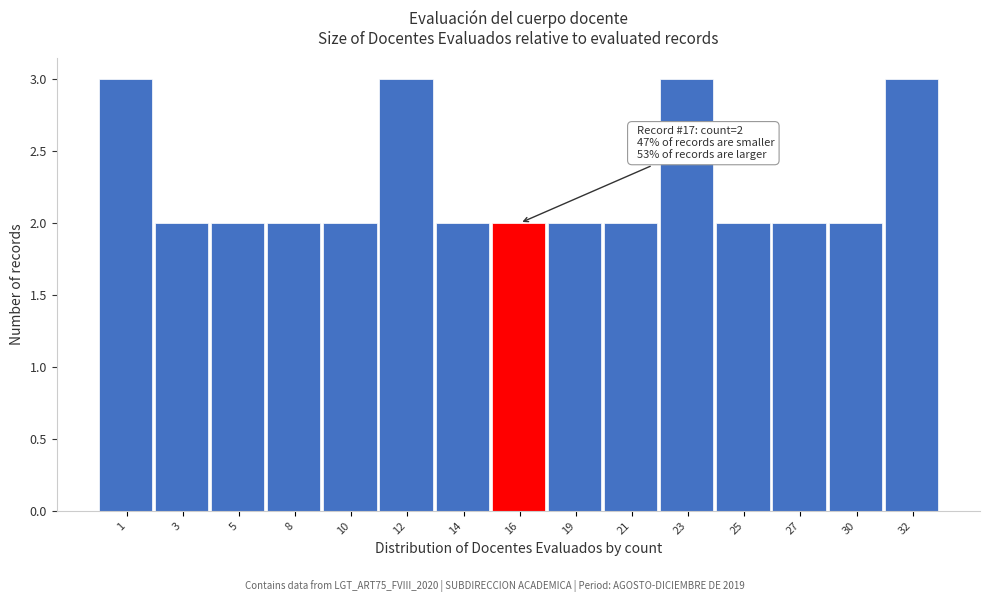

Reading left to right, what are all the values shown in this chart?

3	2	2	2	2	3	2	2	2	2	3	2	2	2	3